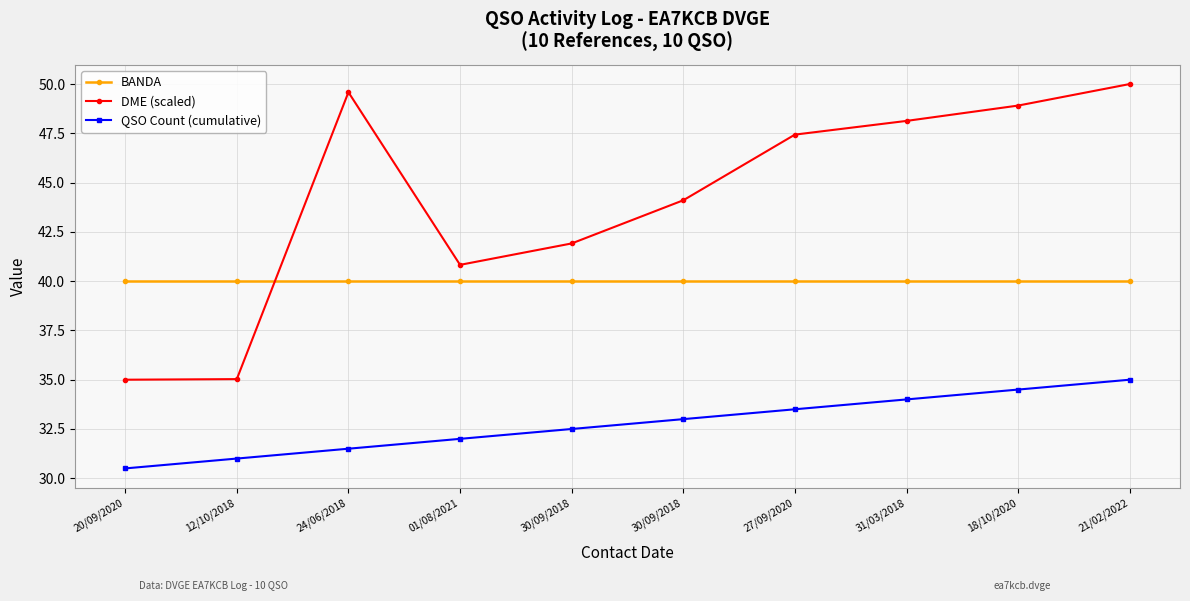

True or false: QSO Count (cumulative) and DME (scaled) cross at least once.

False